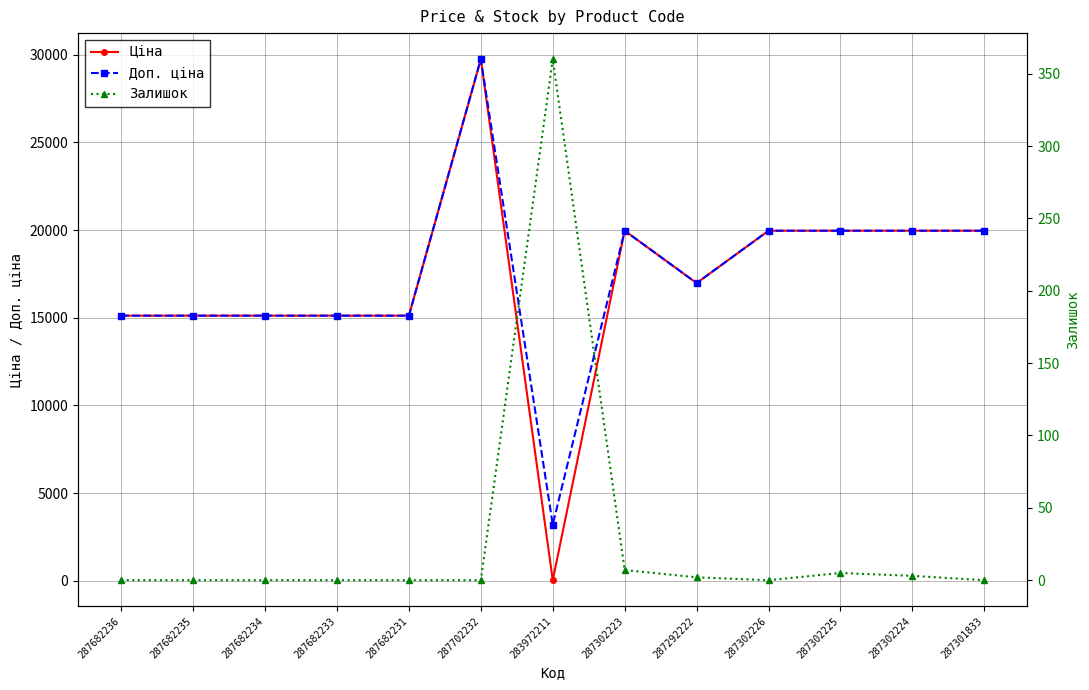

The Доп. ціна series shows 10575.5 at 287302226. True or false?

False